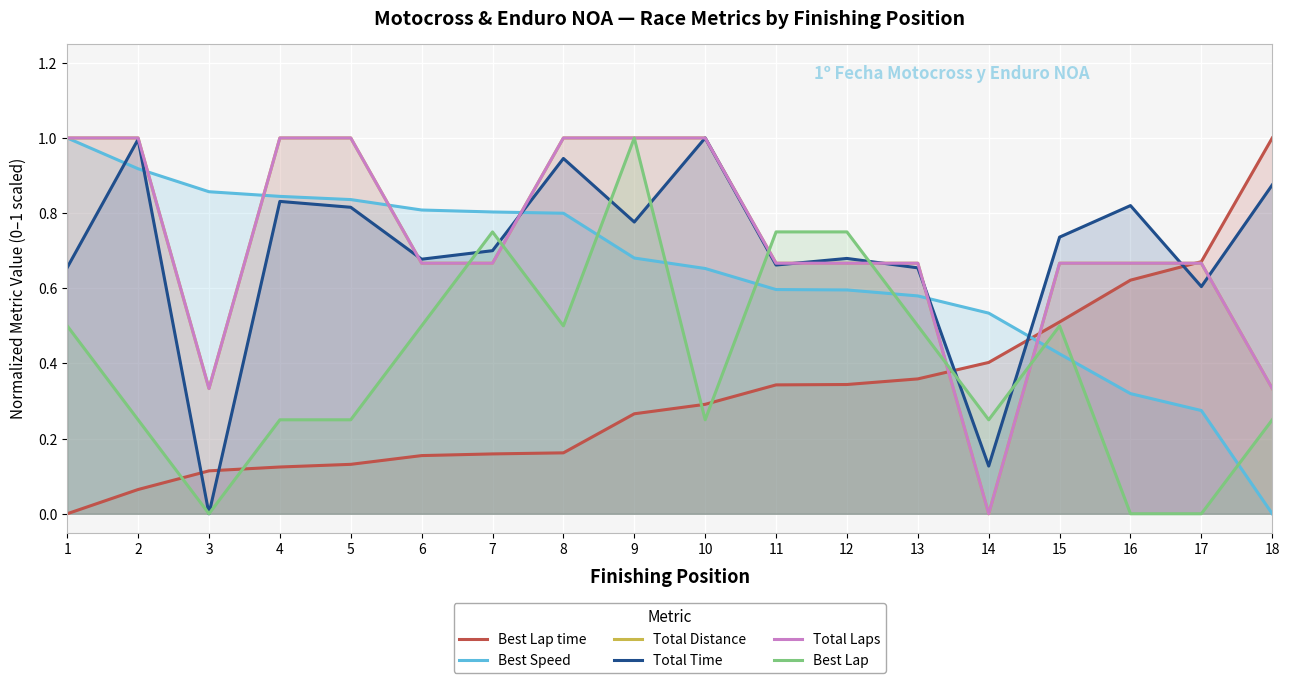

What value does the Total Distance series have at 1?

1.0